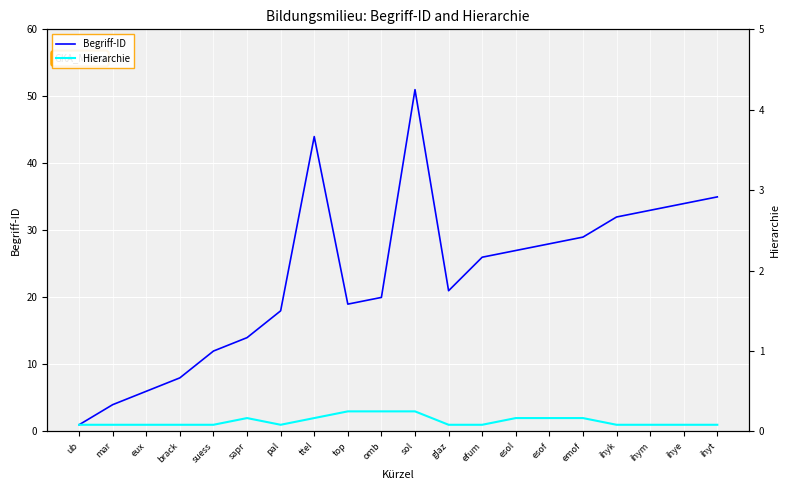

Reading left to right, what are all the values shown in this chart?

Begriff-ID: 1	4	6	8	12	14	18	44	19	20	51	21	26	27	28	29	32	33	34	35
Hierarchie: 1	1	1	1	1	2	1	2	3	3	3	1	1	2	2	2	1	1	1	1